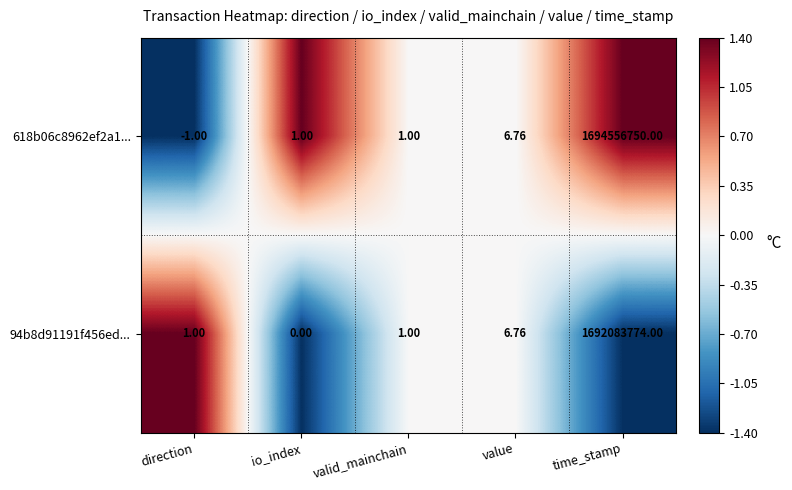

Where is 94b8d91191f456ed... nearest to the value 846041887?

value